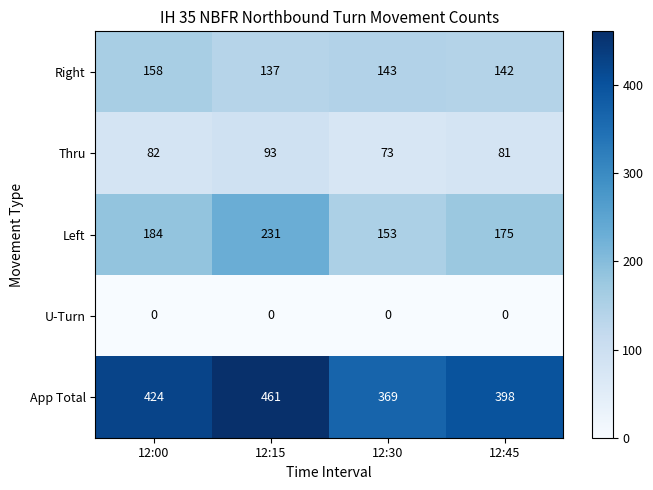

What is the maximum value shown in the chart?

461